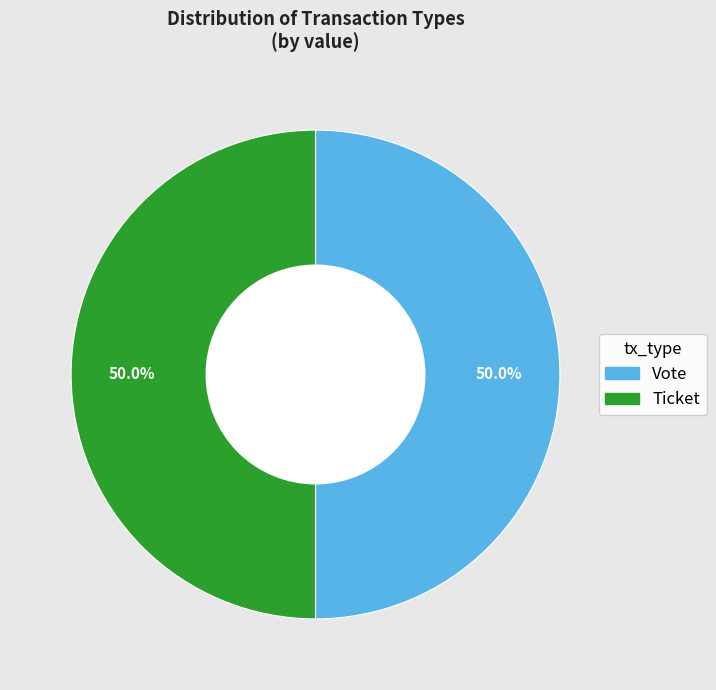

What percentage do Ticket and Vote together represent?

100.0%